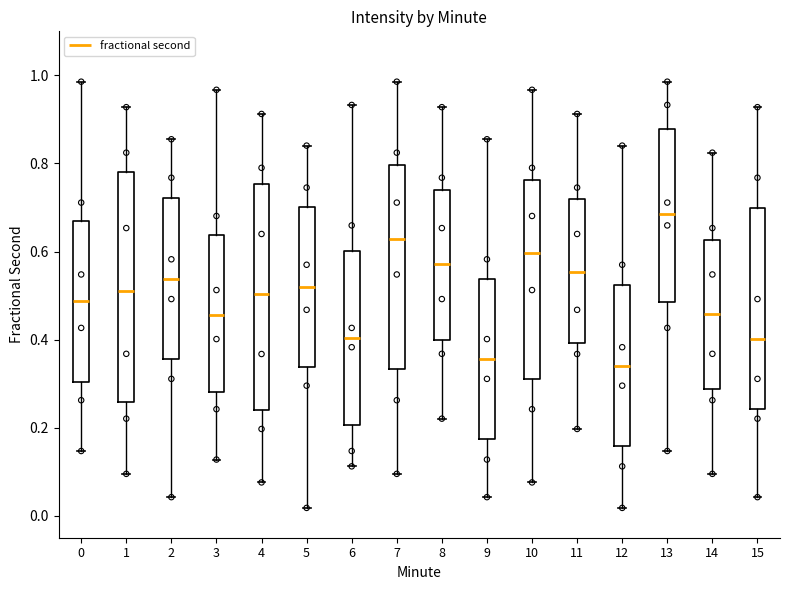

Reading left to right, read every box against the y-axis: the position of its median line, the range the box covers, and the ends of its whiskers. The values are not printed on the chart, so give them approximately, as read against the axis.

0: median 0.48, box 0.30 to 0.68, whiskers 0.14 to 0.98
1: median 0.52, box 0.26 to 0.78, whiskers 0.10 to 0.92
2: median 0.54, box 0.36 to 0.72, whiskers 0.04 to 0.86
3: median 0.46, box 0.28 to 0.64, whiskers 0.12 to 0.96
4: median 0.50, box 0.24 to 0.76, whiskers 0.08 to 0.92
5: median 0.52, box 0.34 to 0.70, whiskers 0.02 to 0.84
6: median 0.40, box 0.20 to 0.60, whiskers 0.12 to 0.94
7: median 0.62, box 0.34 to 0.80, whiskers 0.10 to 0.98
8: median 0.58, box 0.40 to 0.74, whiskers 0.22 to 0.92
9: median 0.36, box 0.18 to 0.54, whiskers 0.04 to 0.86
10: median 0.60, box 0.30 to 0.76, whiskers 0.08 to 0.96
11: median 0.56, box 0.40 to 0.72, whiskers 0.20 to 0.92
12: median 0.34, box 0.16 to 0.52, whiskers 0.02 to 0.84
13: median 0.68, box 0.48 to 0.88, whiskers 0.14 to 0.98
14: median 0.46, box 0.28 to 0.62, whiskers 0.10 to 0.82
15: median 0.40, box 0.24 to 0.70, whiskers 0.04 to 0.92